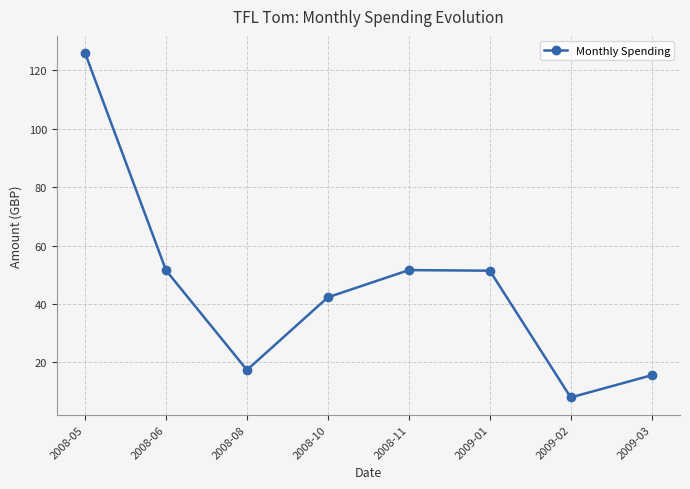

True or false: the data shows 15.6 at 2009-03.

True